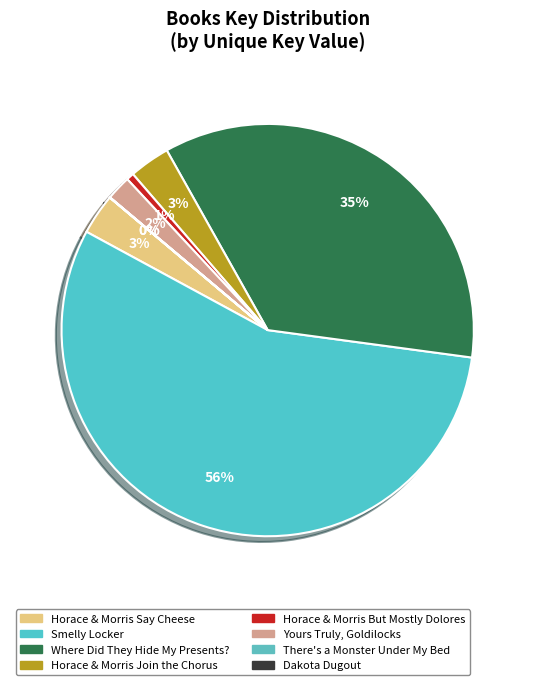

To the nearest percent, what percentage of the pie is Smelly Locker?

56%